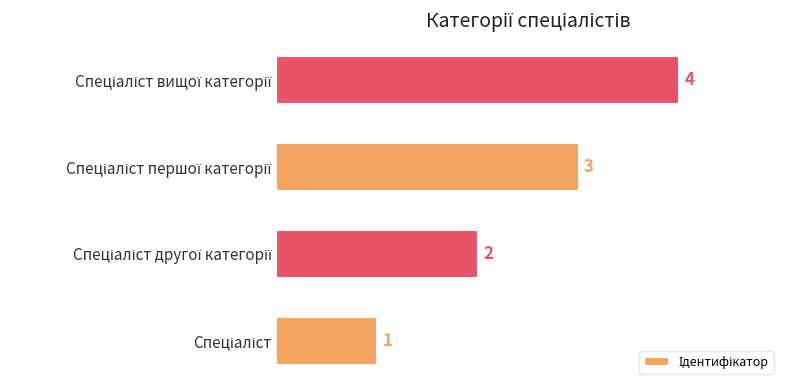

What is the maximum value shown in the chart?

4